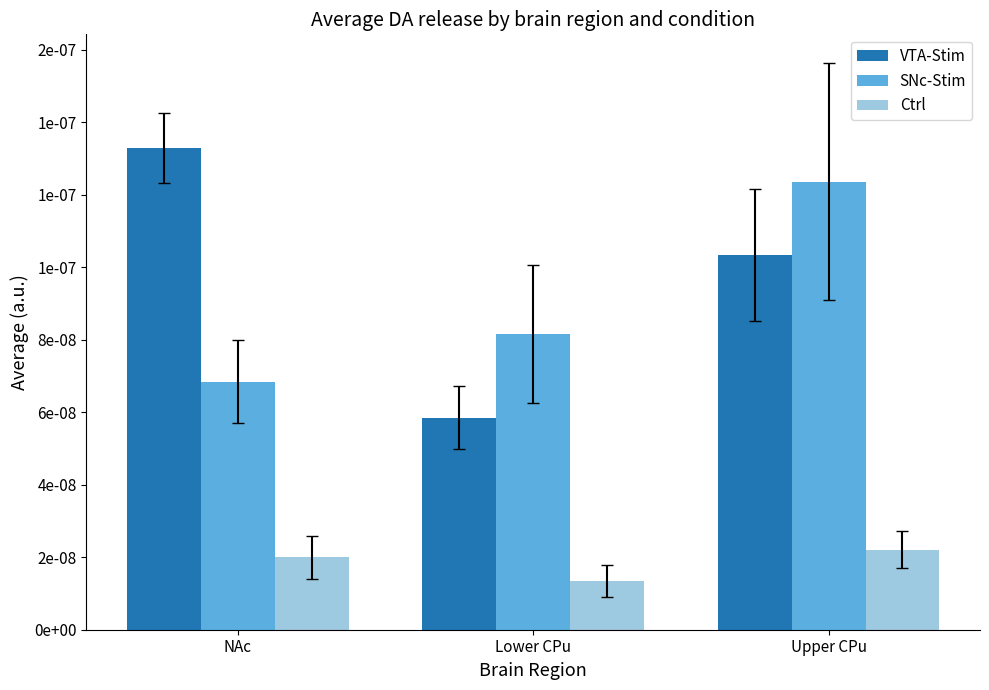

List the series in order of their peak value, highest first.

VTA-Stim, SNc-Stim, Ctrl